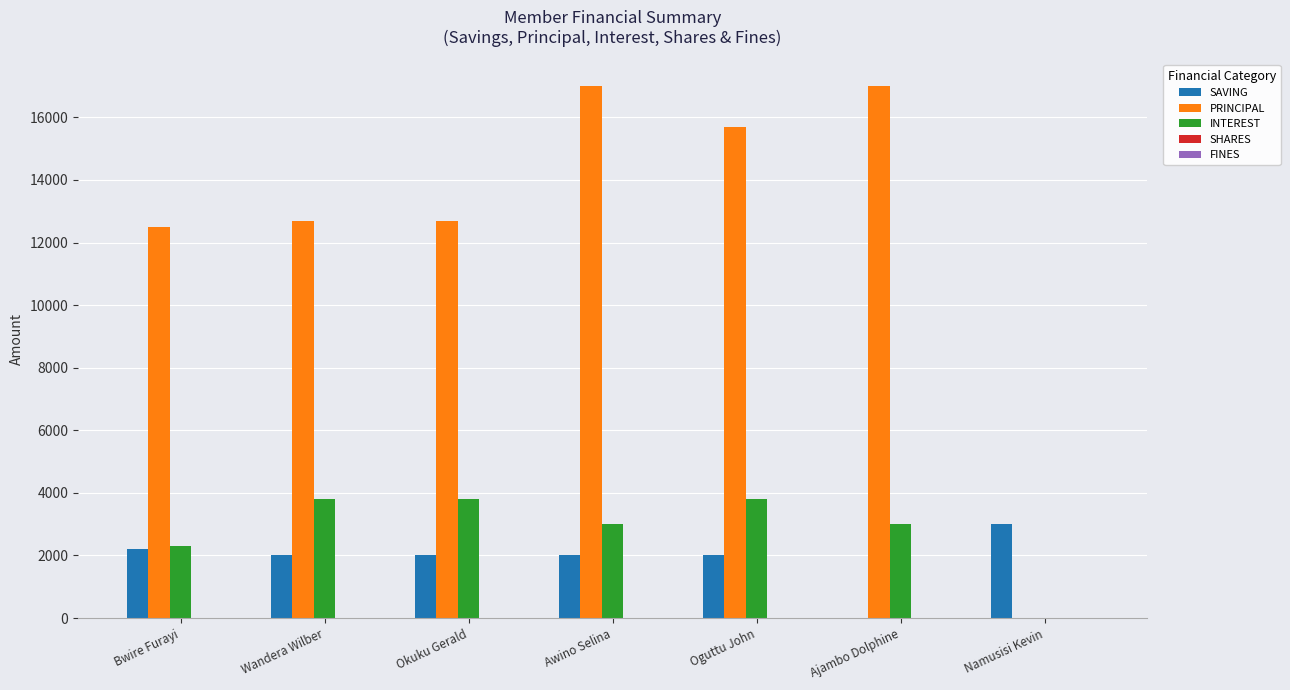

What is the sum of the INTEREST values at Ajambo Dolphine and Bwire Furayi?

5300